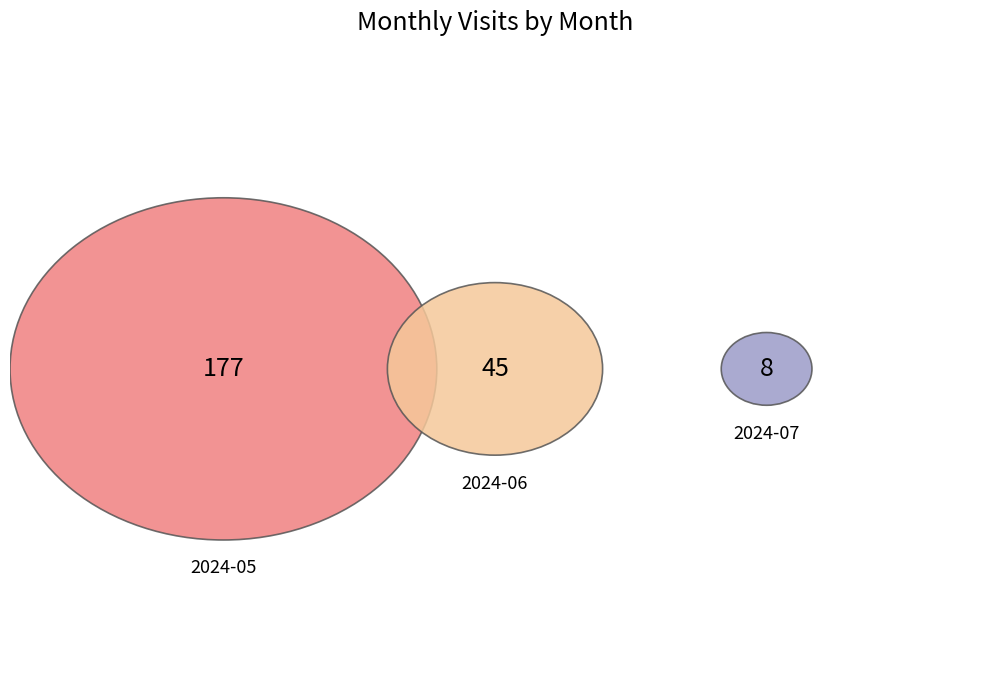

Which slice is the smallest?

2024-07